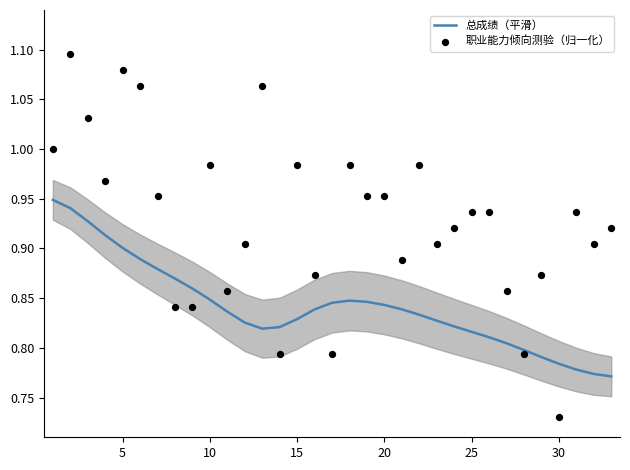

Which series has the largest total across all categories?

职业能力倾向测验（归一化）